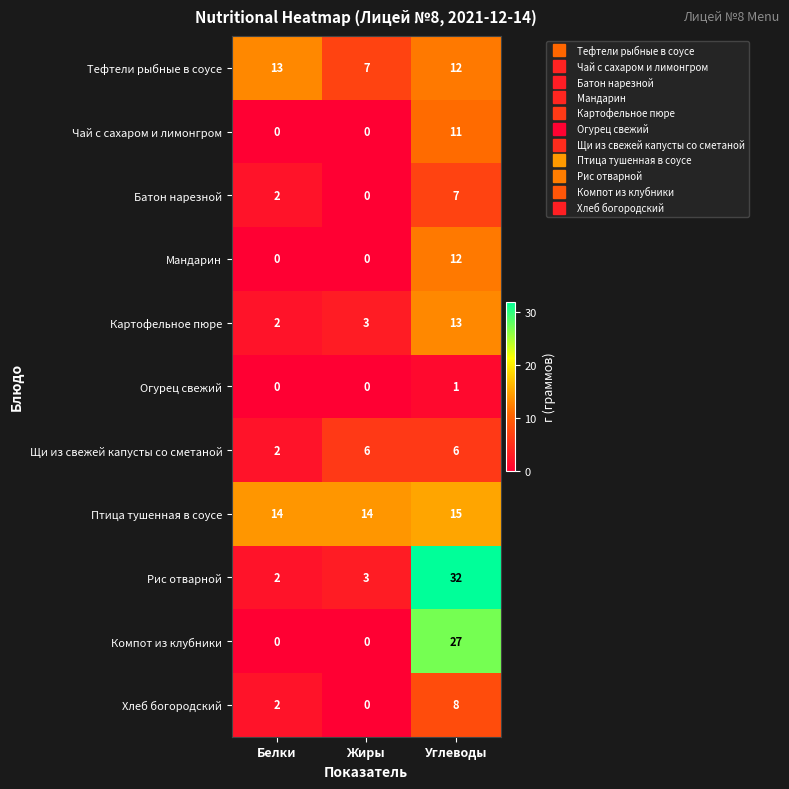

Is the value of Картофельное пюре at Углеводы greater than the value of Хлеб богородский at Жиры?

Yes